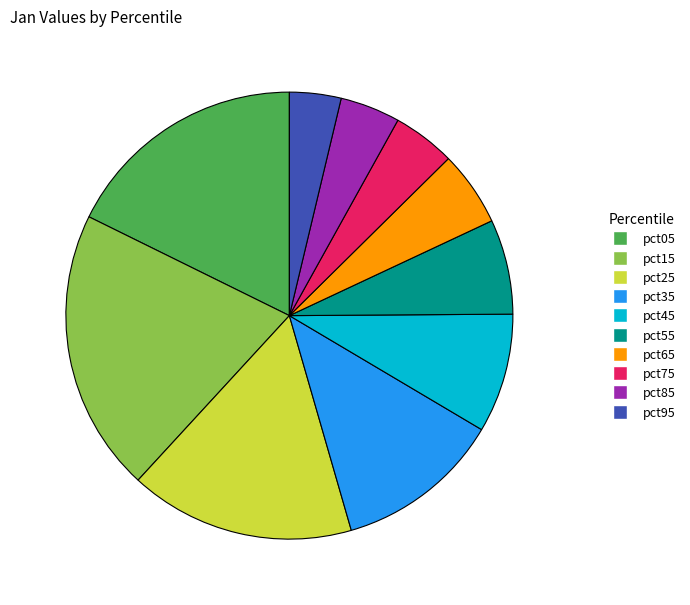

Which category has the smallest portion of the pie?

pct95